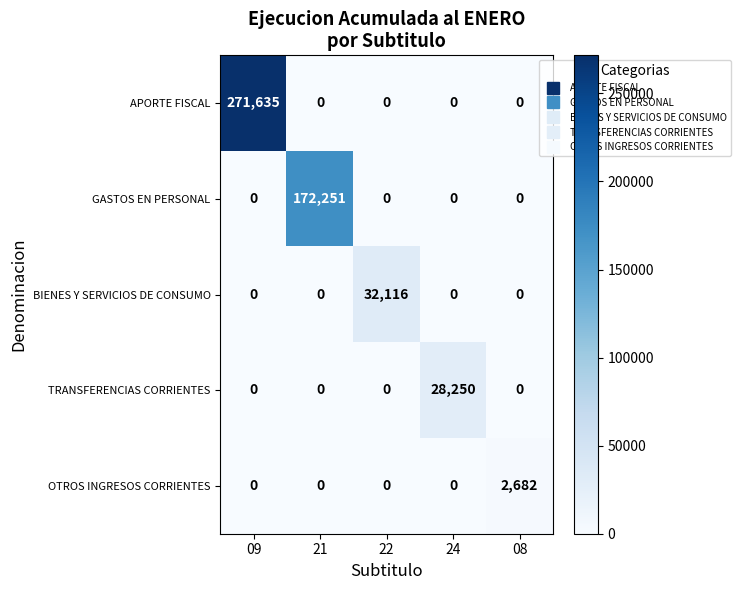

Which series has the largest total across all categories?

APORTE FISCAL